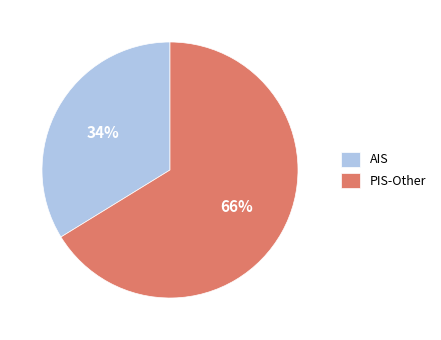

Which slice represents more than half of the pie?

PIS-Other